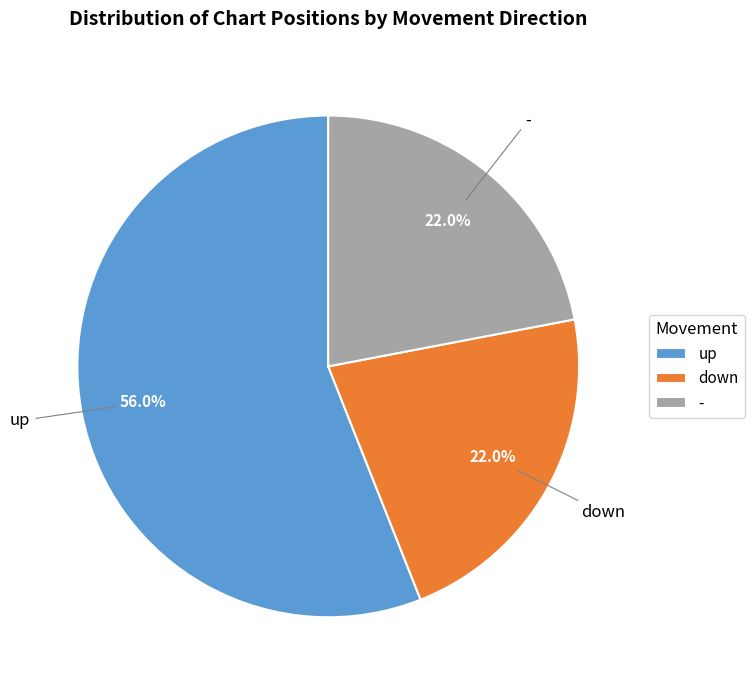

Does up represent more than half of the total?

Yes